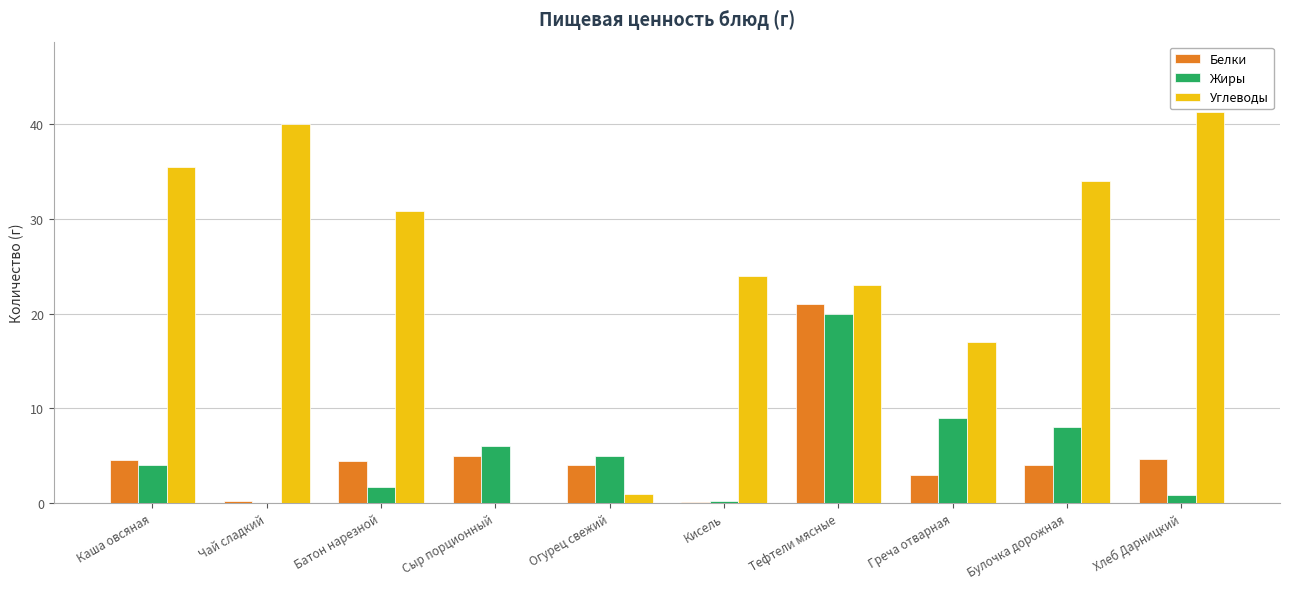

What is the sum of all Белки values?

51.0